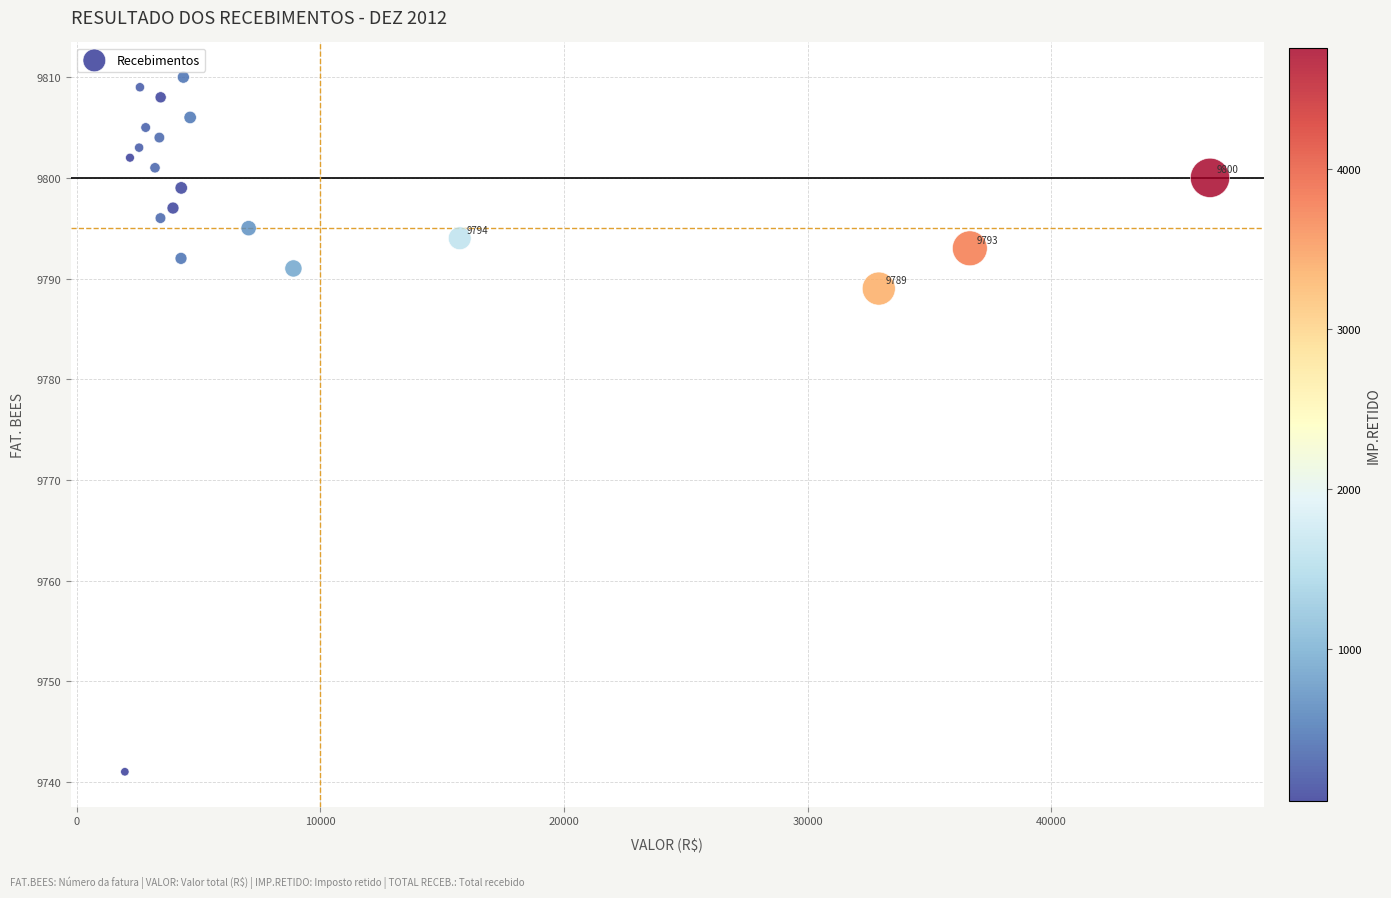

What Y value in the scatter plot is closest to 9775?

9789